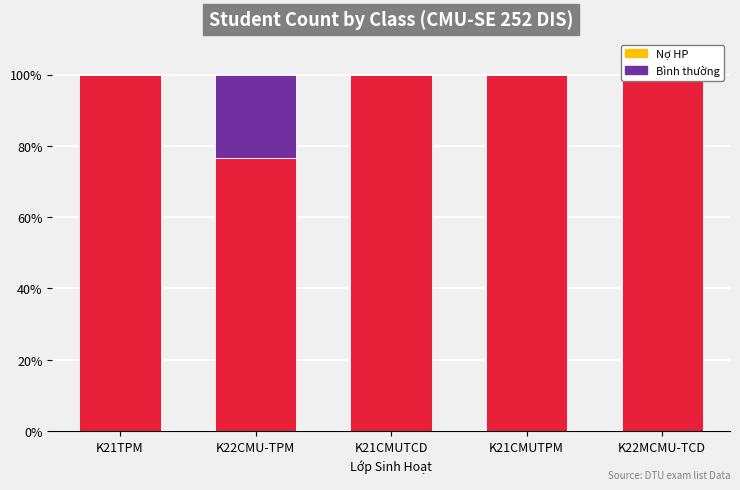

Count the number of categories in the chart.

5